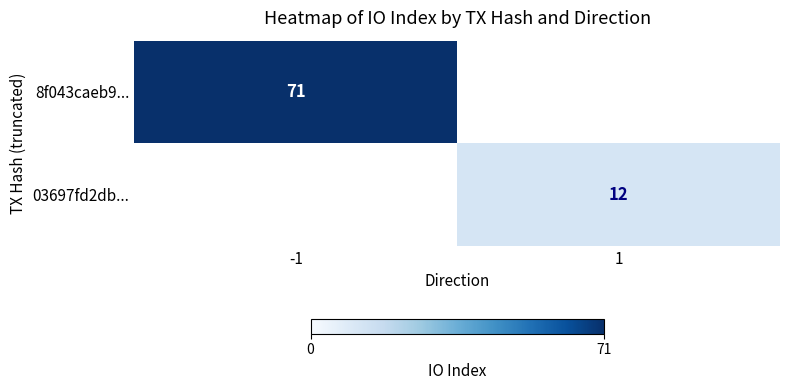

True or false: 03697fd2db... has a value of 17 at 1.

False